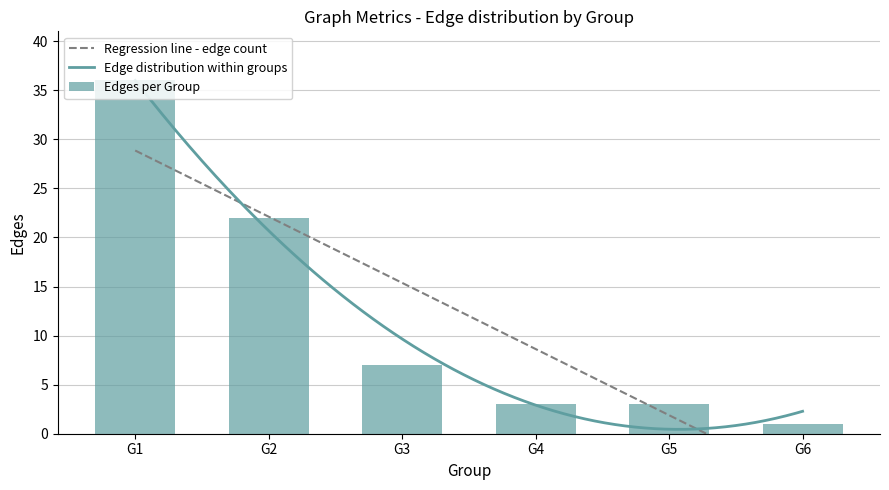

List the labels in order of value, smallest first.

G6, G4, G5, G3, G2, G1